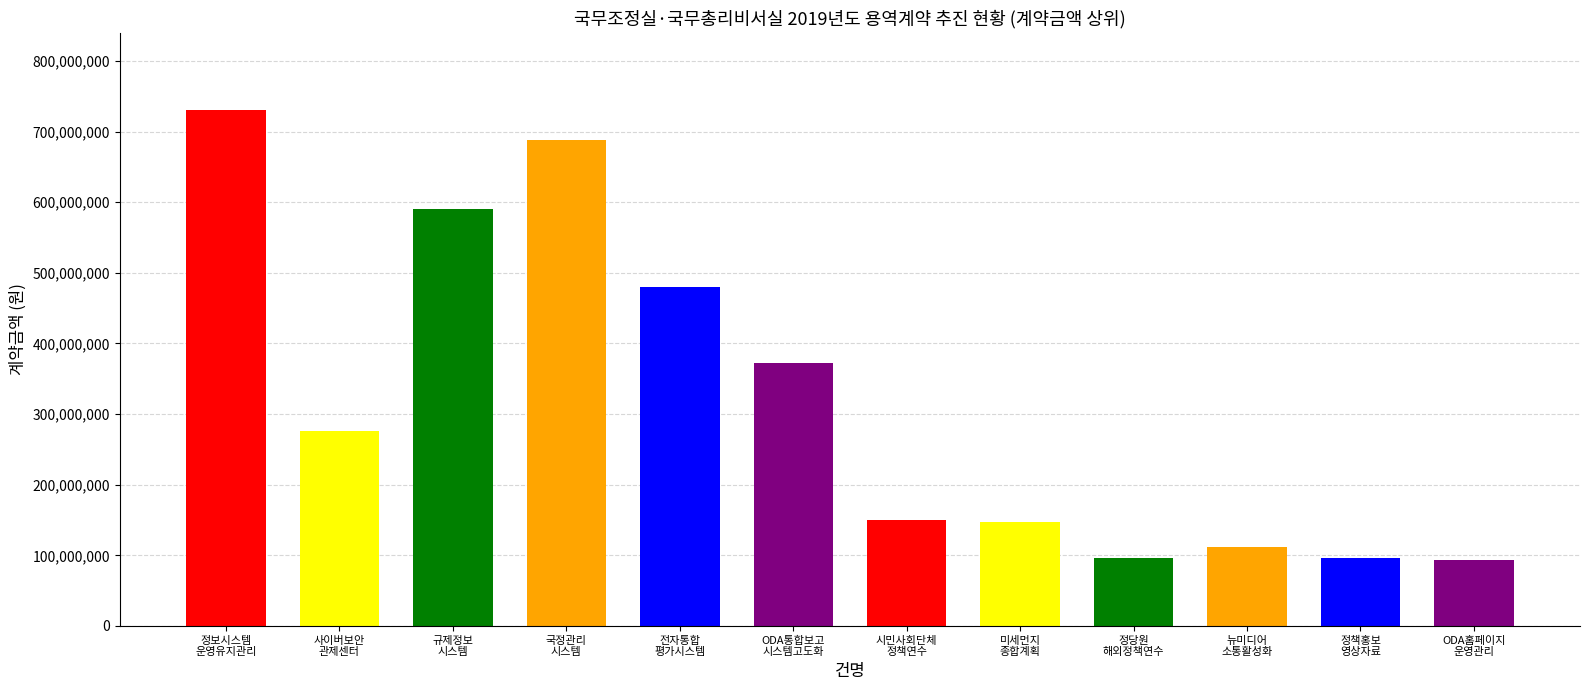

What is the sum of the values at 사이버보안
관제센터 and 정보시스템
운영유지관리?

1005433000